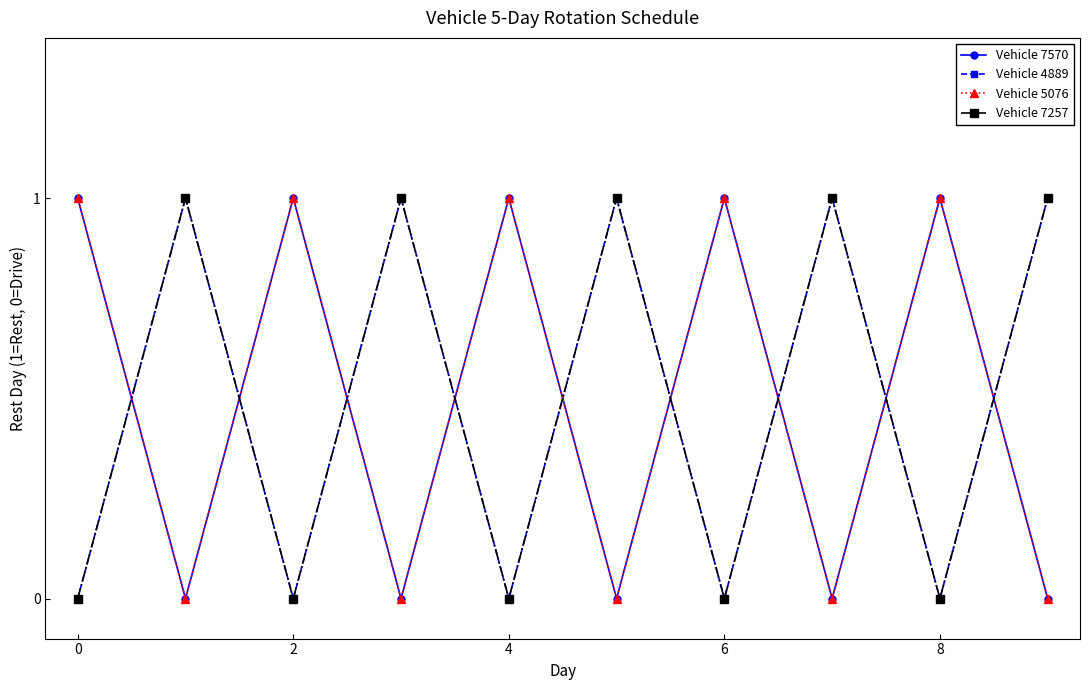

Reading right to left, what are all the values shown in this chart?

Vehicle 7570: 0	1	0	1	0	1	0	1	0	1
Vehicle 4889: 1	0	1	0	1	0	1	0	1	0
Vehicle 5076: 0	1	0	1	0	1	0	1	0	1
Vehicle 7257: 1	0	1	0	1	0	1	0	1	0